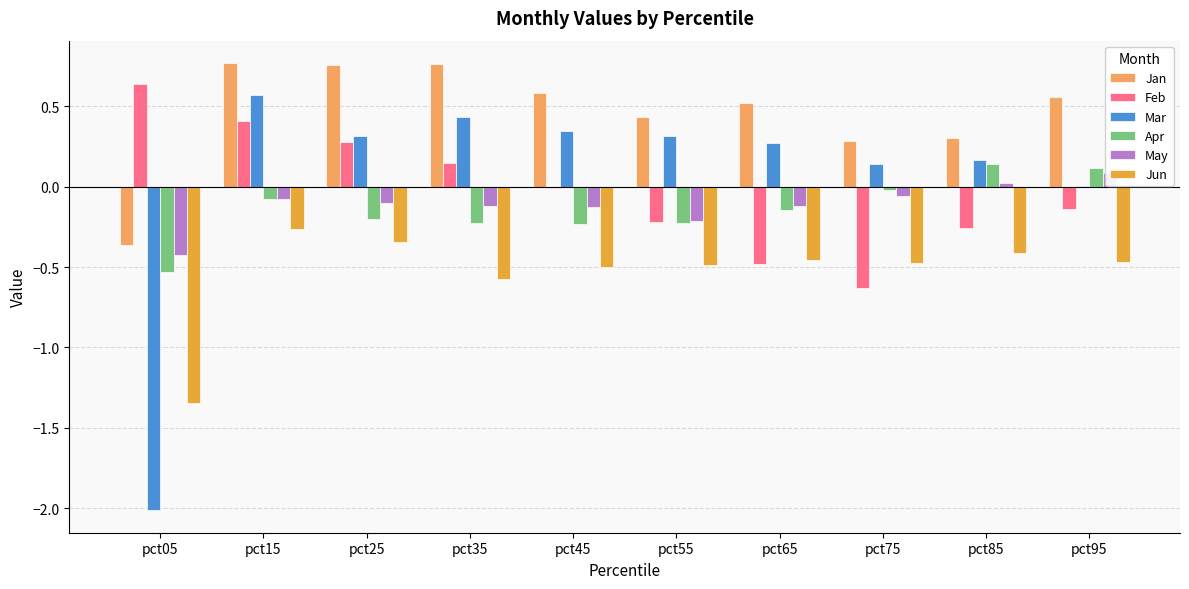

What is the lowest value of the May series?

-0.4